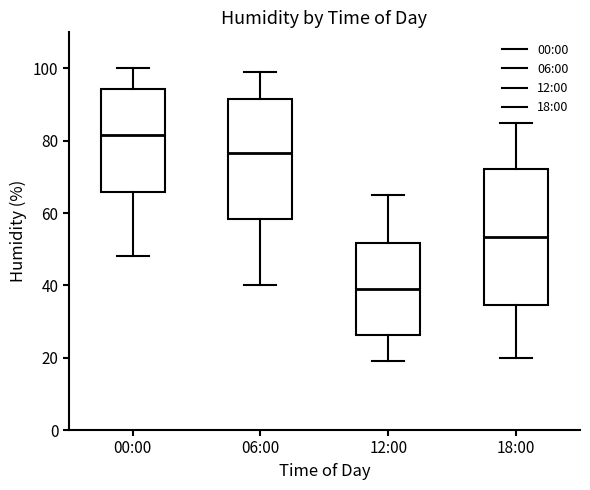

Reading left to right, transcribe this box plot: for each box, give where its median line is, the range the box spans, and where its two whiskers end, as read against the y-axis. The values are not printed on the chart, so give them approximately, as read against the axis.

00:00: median 82, box 66 to 94, whiskers 48 to 100
06:00: median 76, box 58 to 92, whiskers 40 to 100
12:00: median 40, box 26 to 52, whiskers 20 to 66
18:00: median 54, box 34 to 72, whiskers 20 to 86